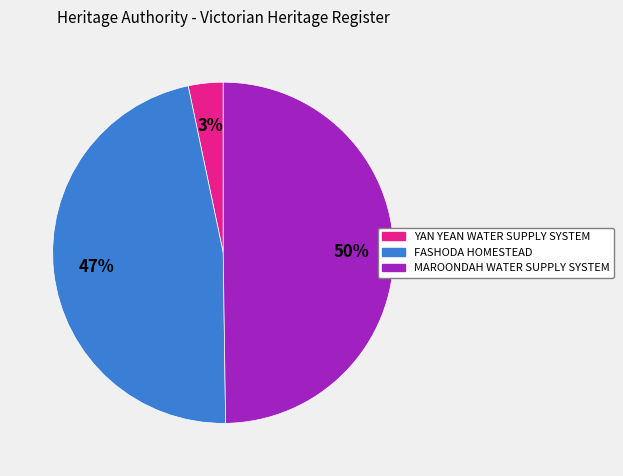

To the nearest percent, what portion does MAROONDAH WATER SUPPLY SYSTEM represent?

50%